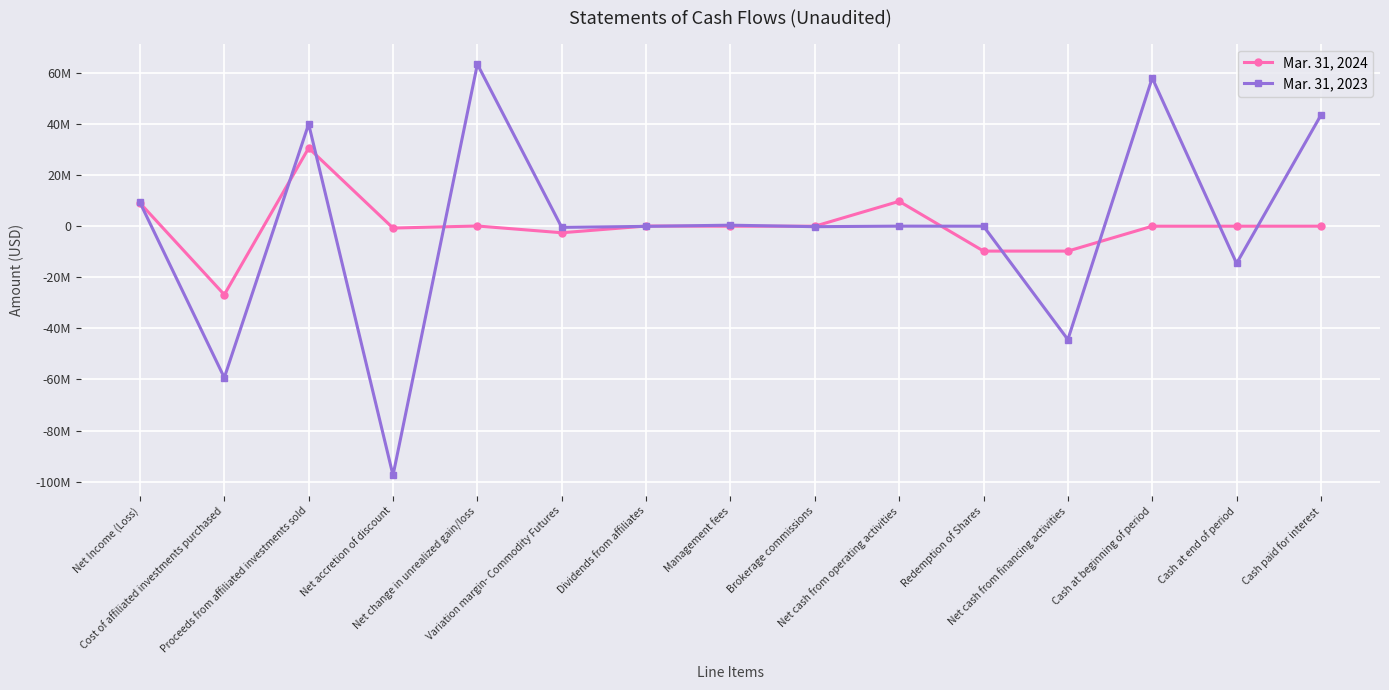

What are all the series names shown in the legend?

Mar. 31, 2024, Mar. 31, 2023